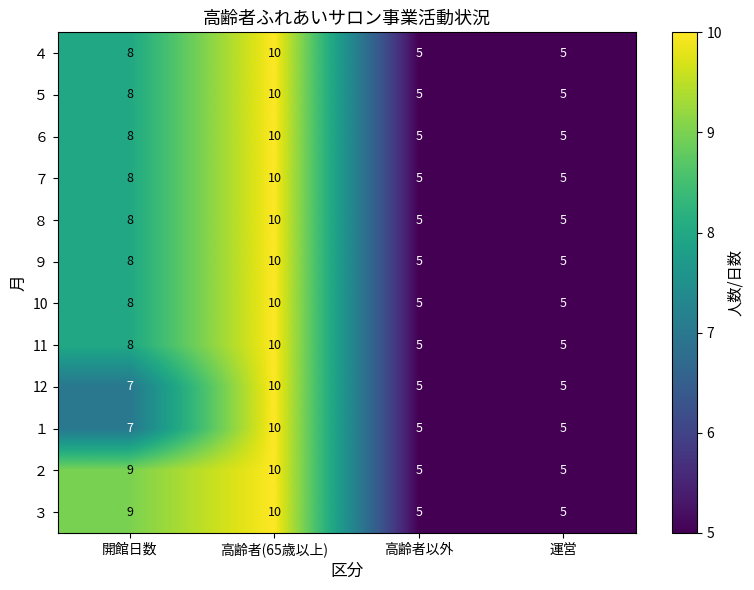

What is the average value of the １ series?

7